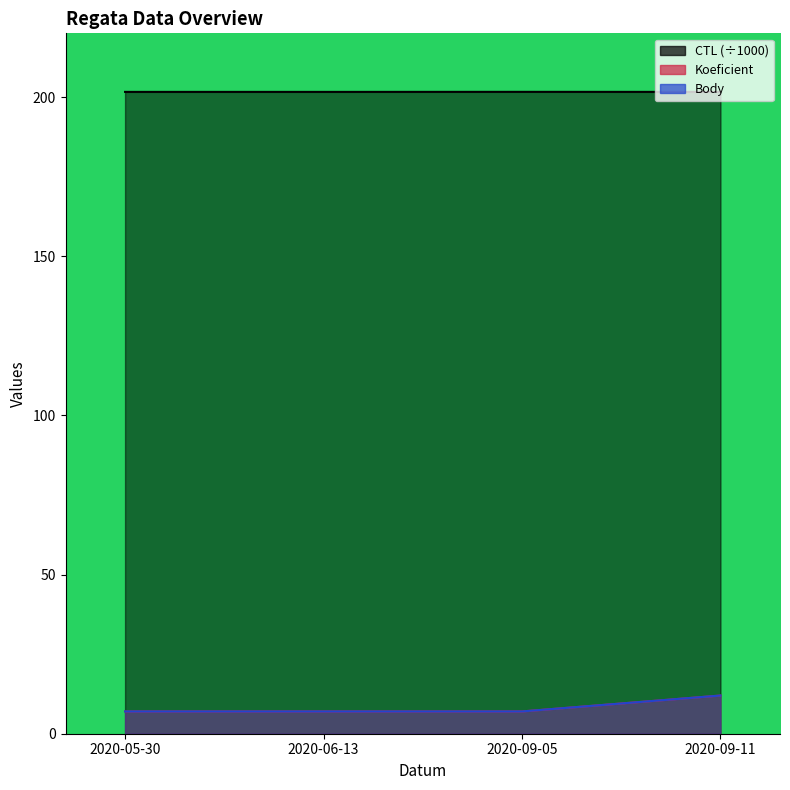

True or false: CTL and Body cross at least once.

False